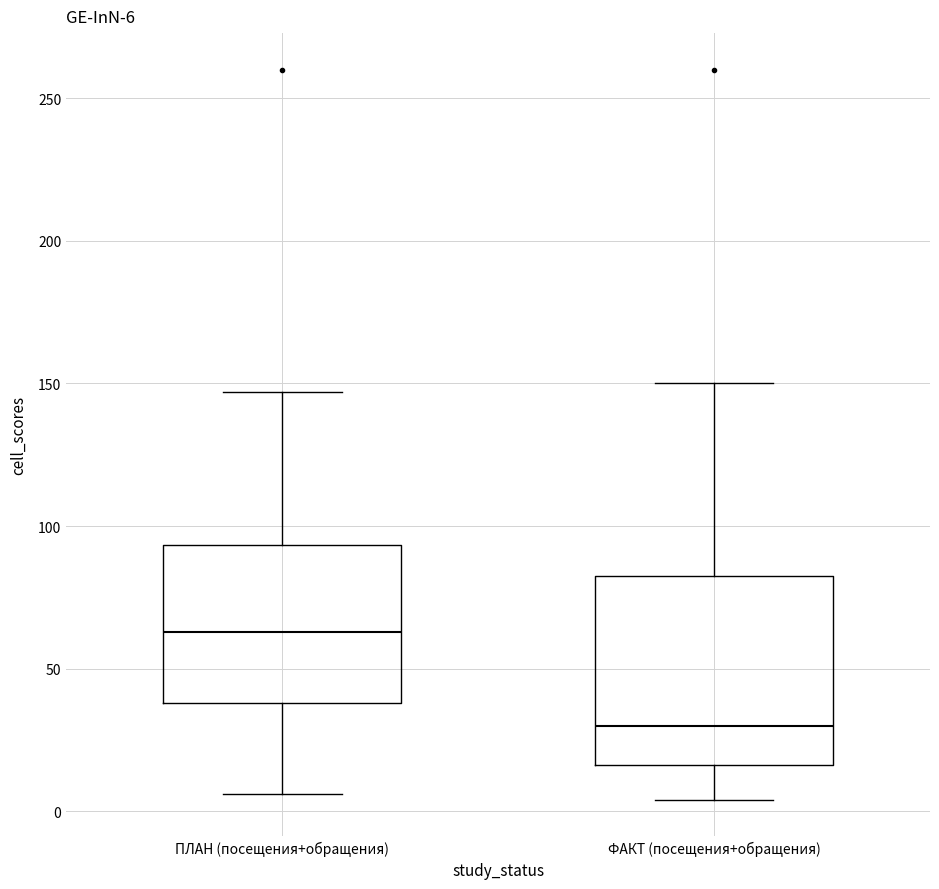

Which box's median line is the highest?

ПЛАН (посещения+обращения)